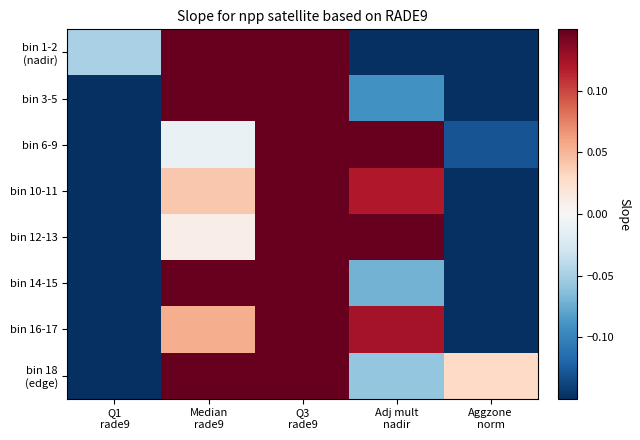

What is the maximum value shown in the chart?

1.4